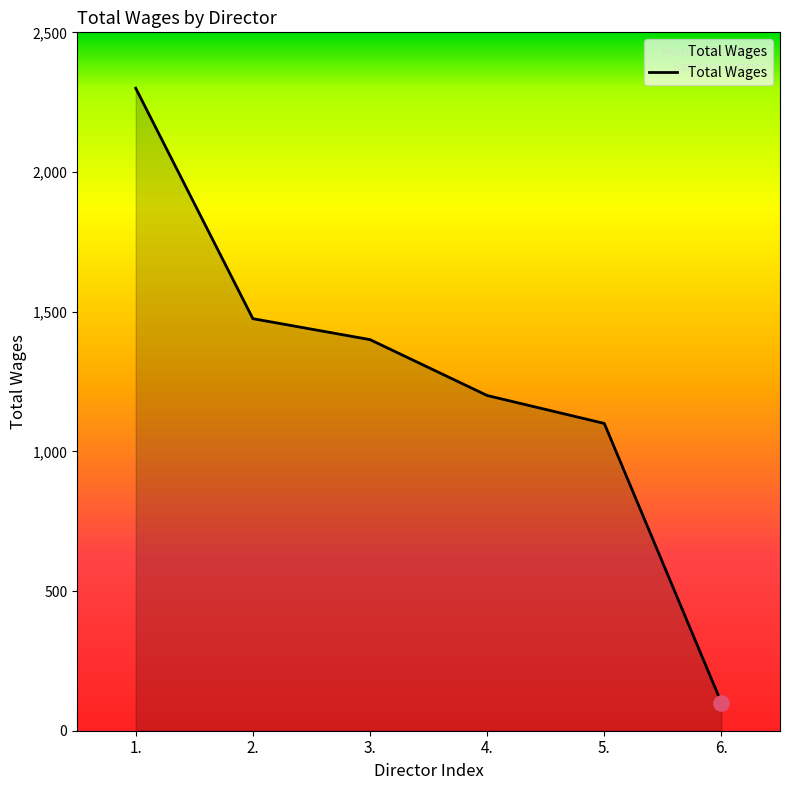

What is the change in value from 4. to 6.?

-1100